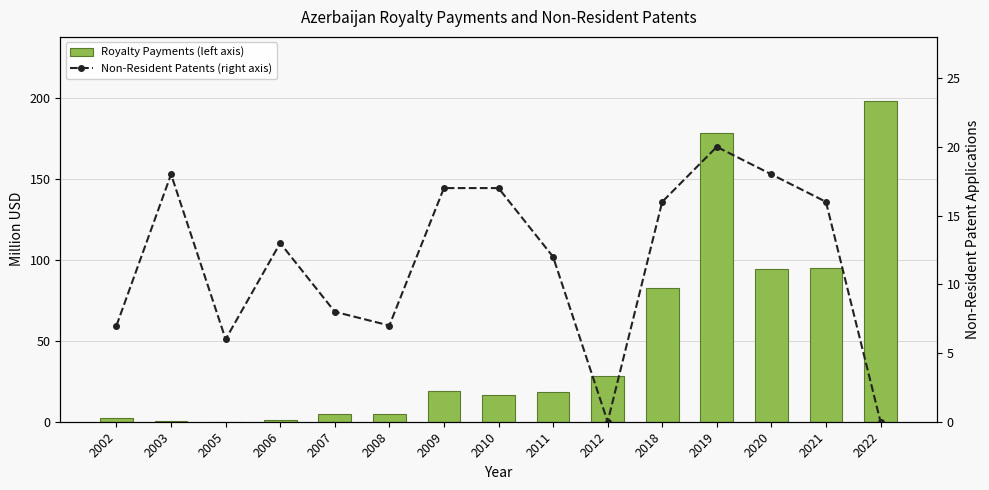

Which category has the lowest value in the Non-Resident Patents (right axis) series?

2012